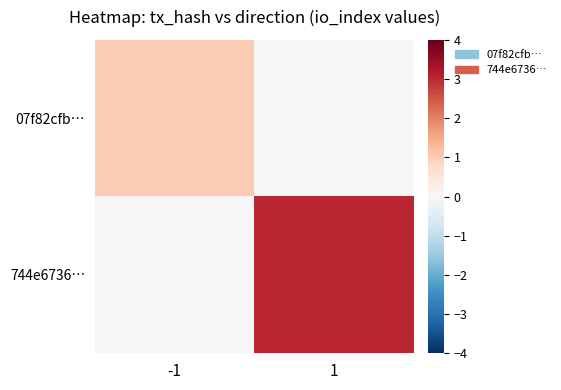

Between 1 and -1, which is larger?

-1